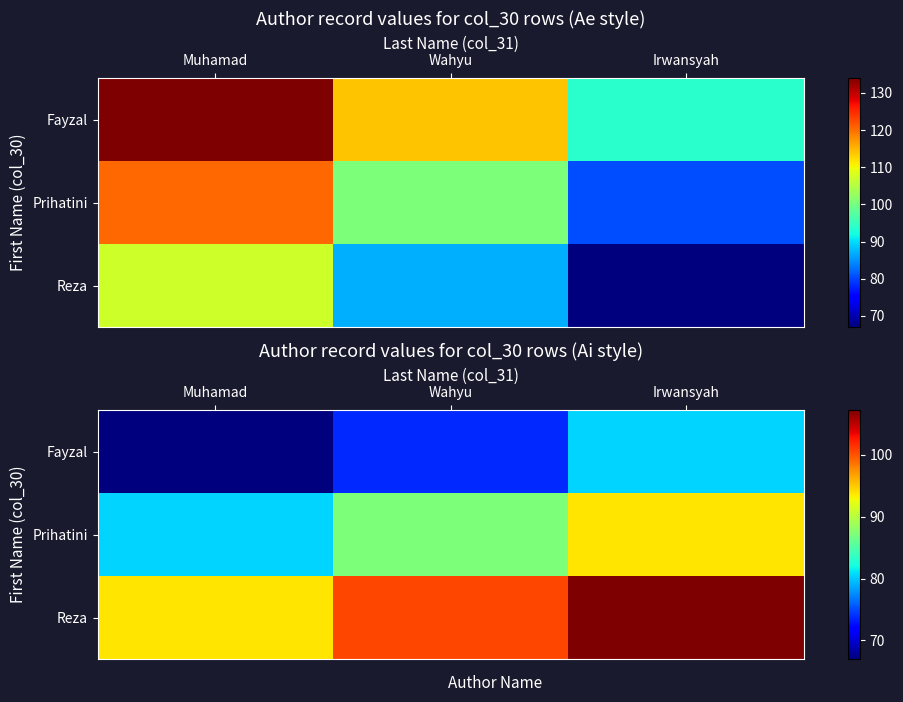

Is the value of Fayzal at Muhamad greater than the value of Prihatini at Muhamad?

No